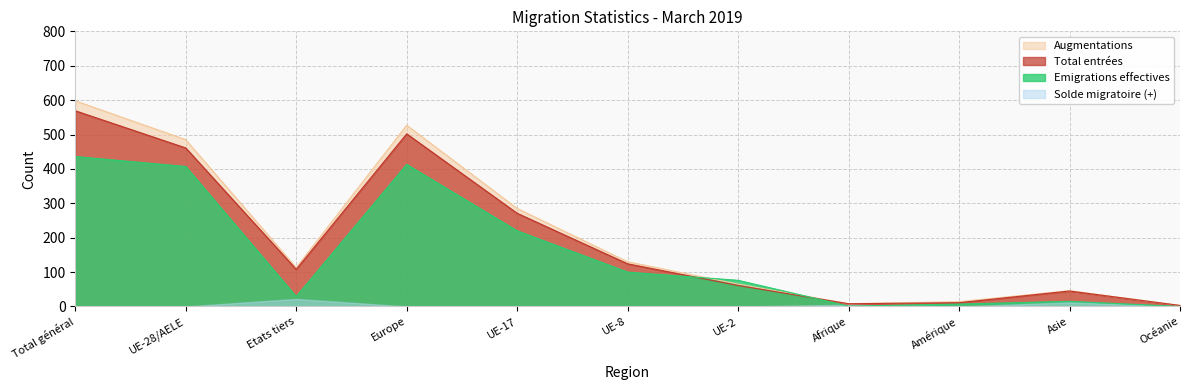

What value does the Total entrées series have at Europe?

502